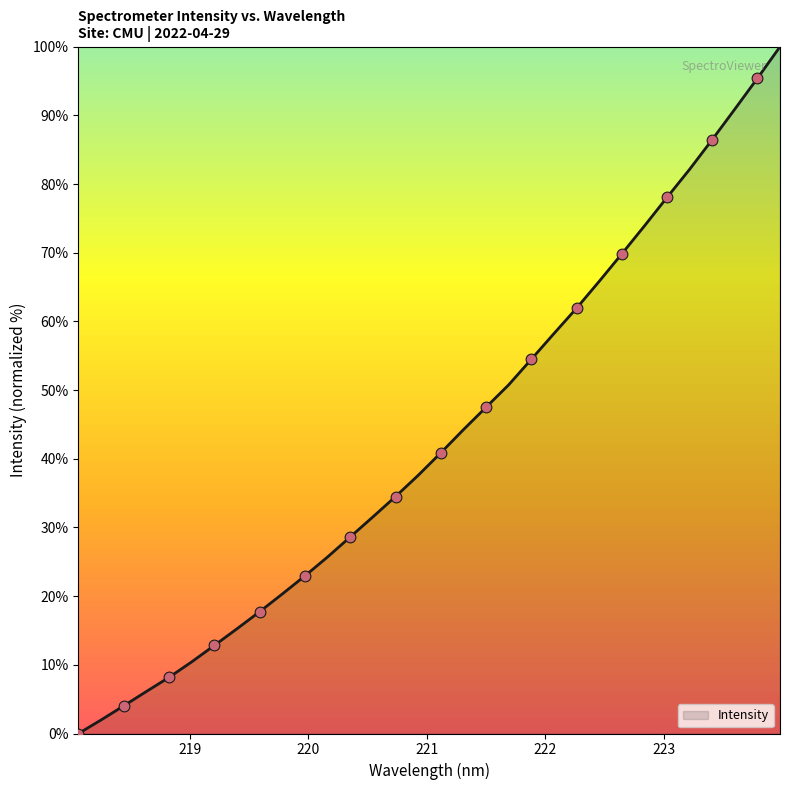

What is the difference between the maximum and minimum values?

100.0